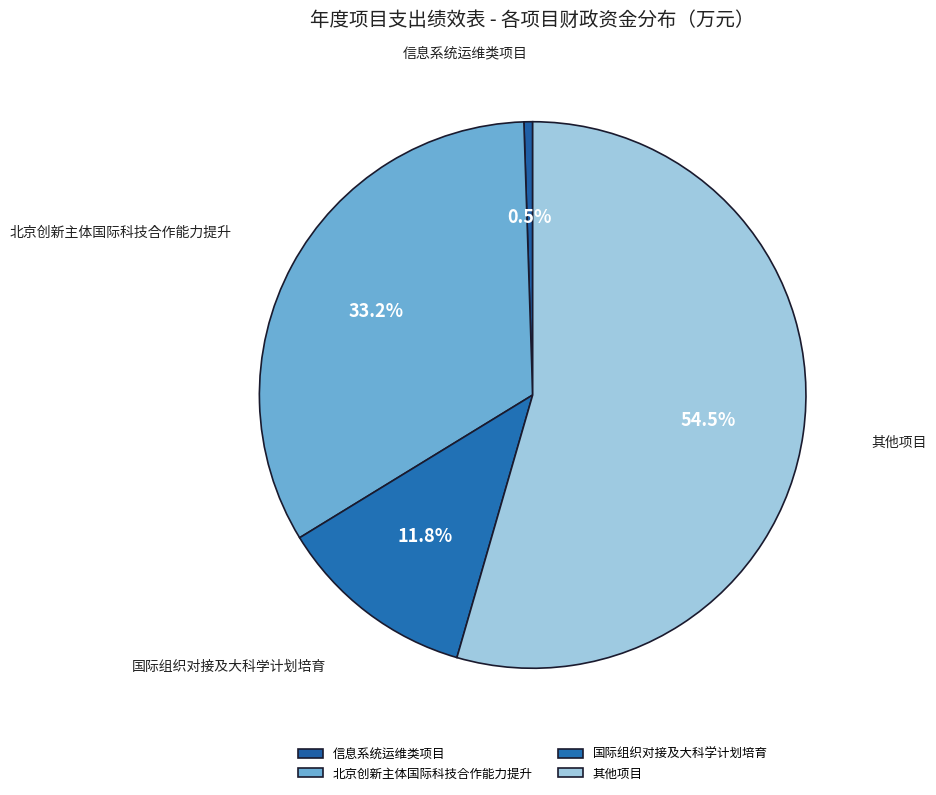

Rank the categories by value from lowest to highest.

信息系统运维类项目, 国际组织对接及大科学计划培育, 北京创新主体国际科技合作能力提升, 其他项目